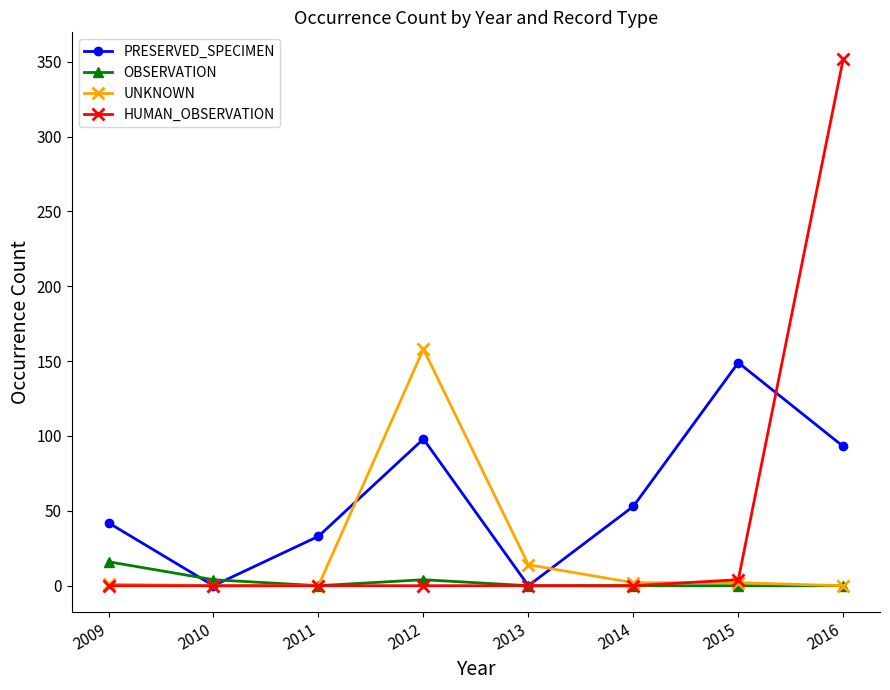

The value of OBSERVATION at 2014 is 0. True or false?

True